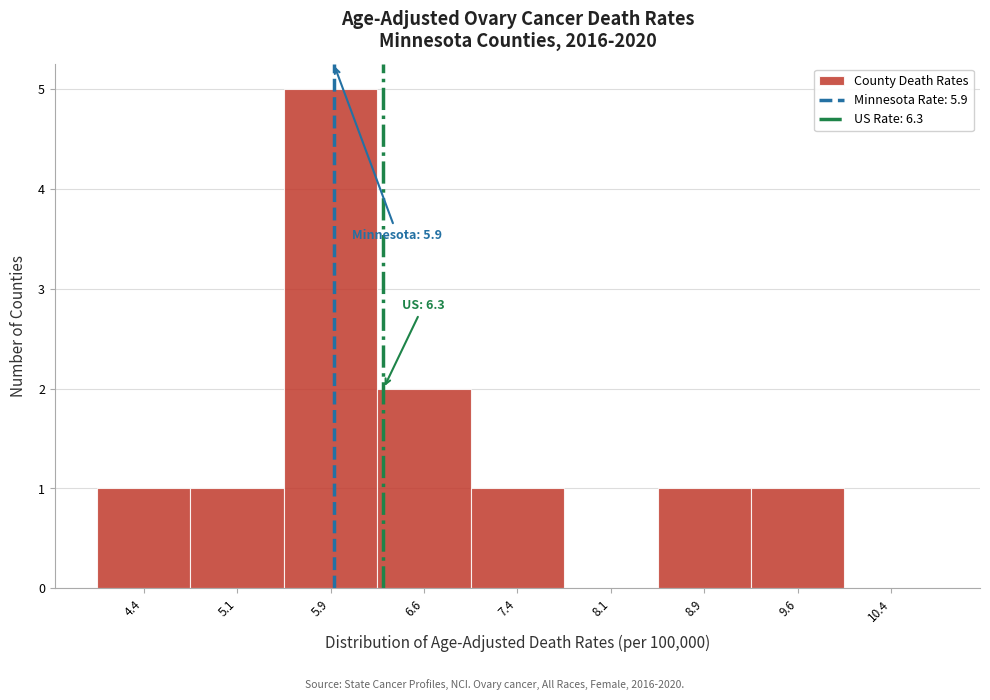

Which range on the x-axis has the tallest bar?

5.50 to 6.25